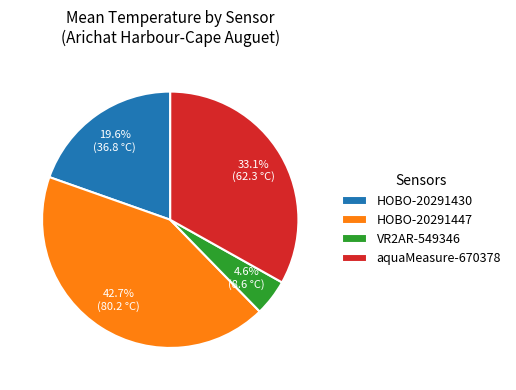

Which has a higher value, aquaMeasure-670378 or VR2AR-549346?

aquaMeasure-670378